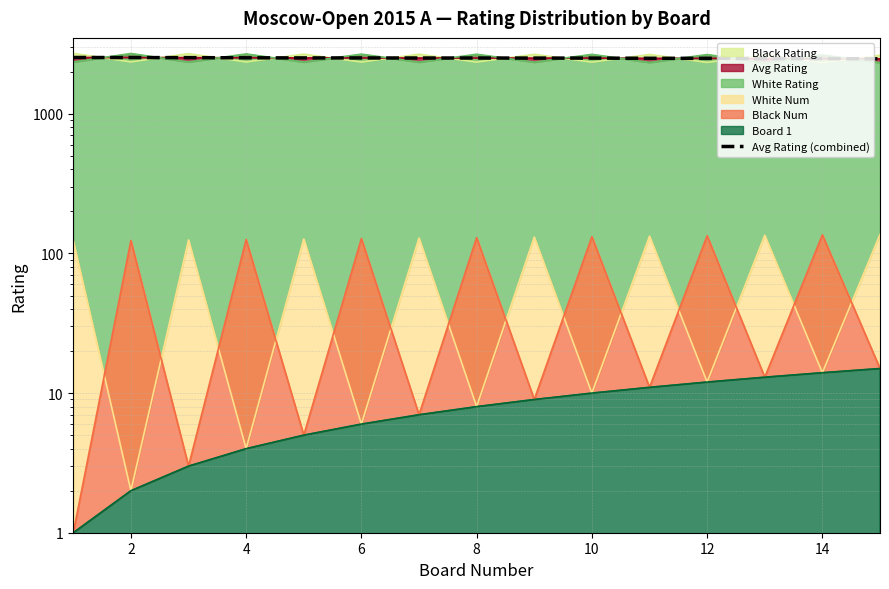

What is the difference between the maximum and minimum values?

55